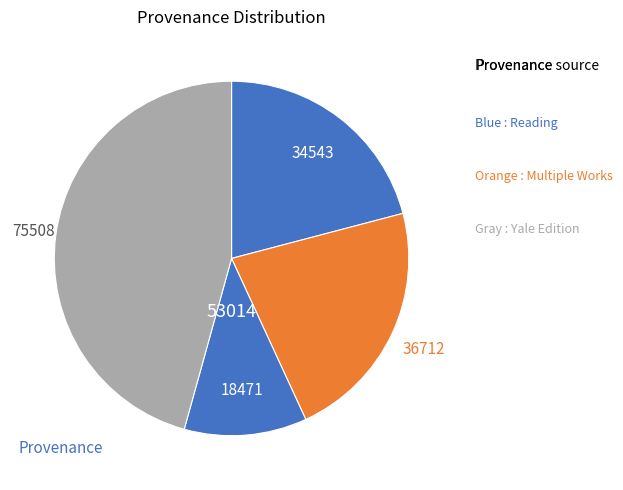

How many slices are in this pie chart?

4